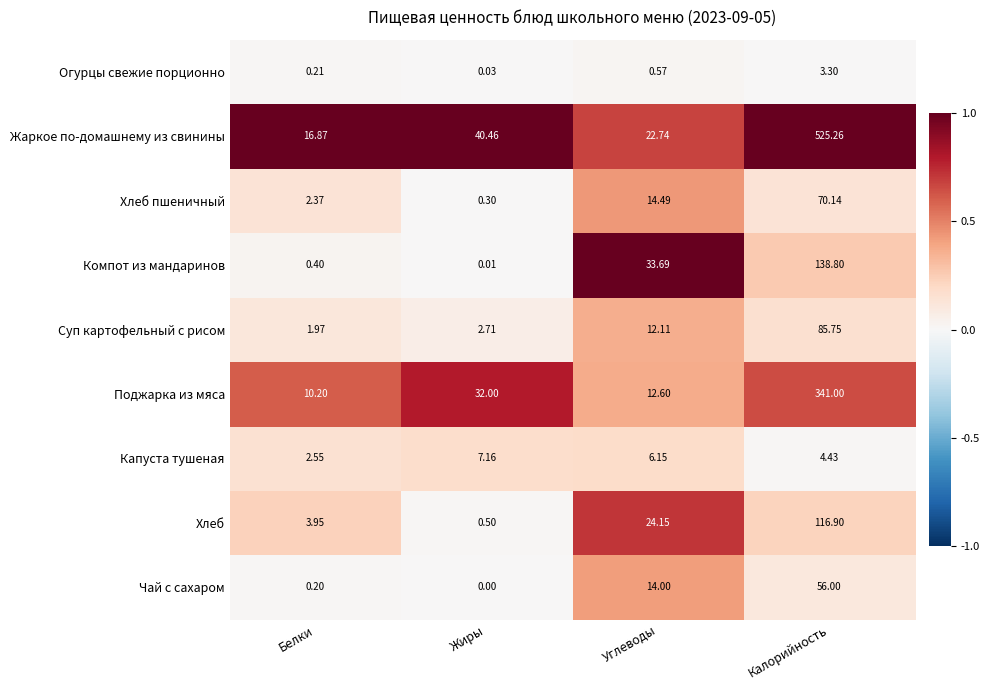

Which category has the lowest value across all series?

Жиры